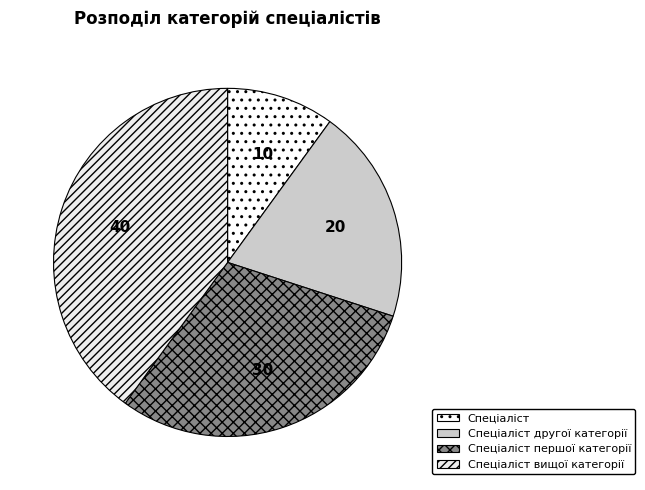

What is the smallest slice in the pie chart?

Спеціаліст